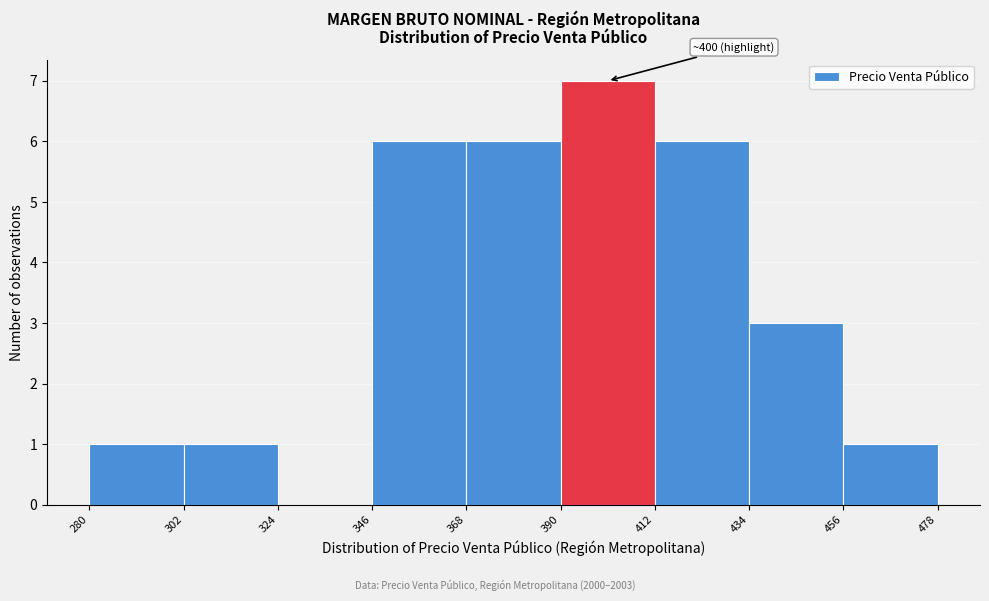

Over which range of the x-axis is the bar tallest?

390 to 412